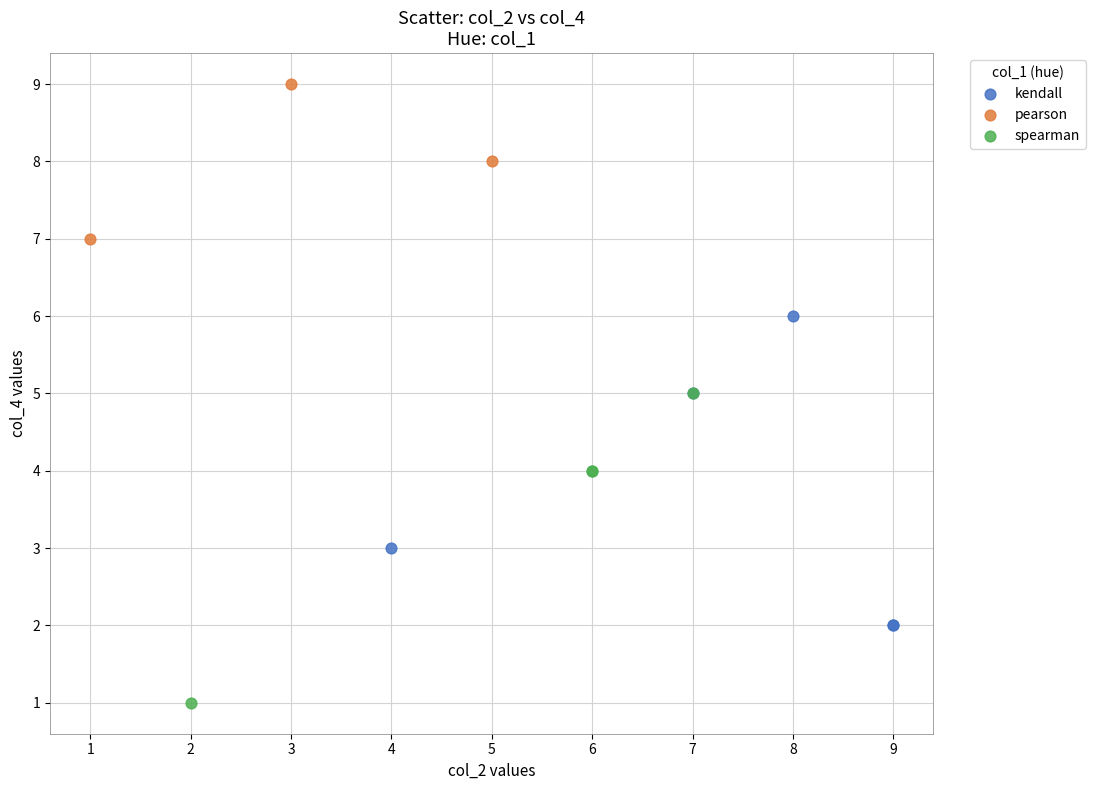

Which series contains the highest Y value?

pearson